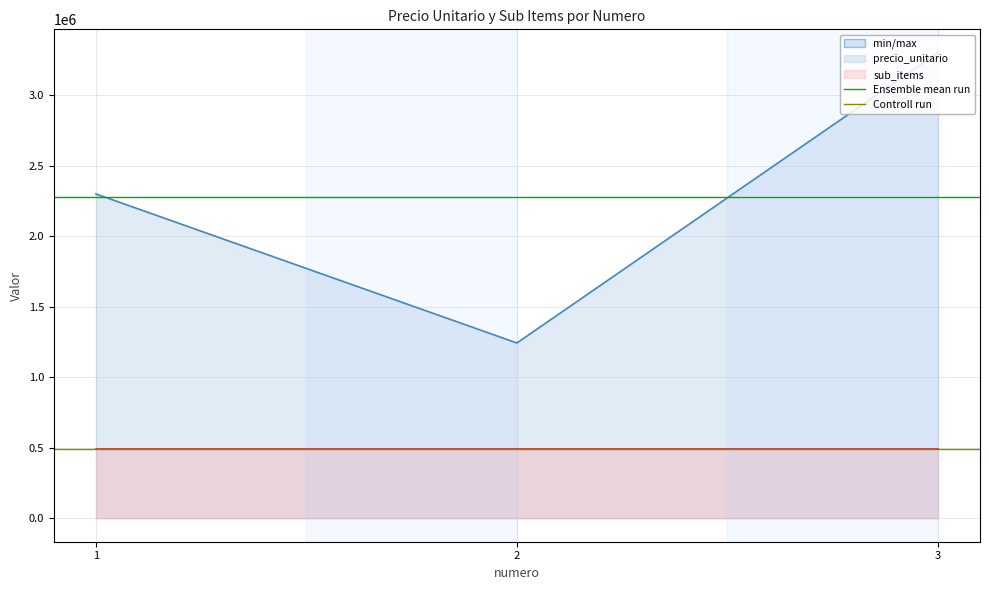

The Ensemble mean run series shows 3466703.5 at 1. True or false?

False